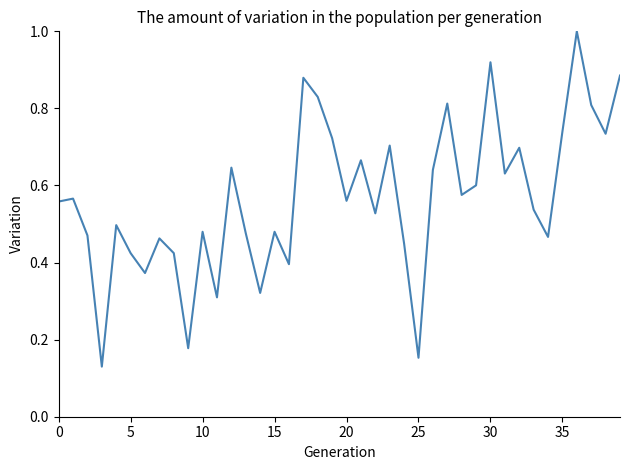

What is the greatest value displayed?

1.0